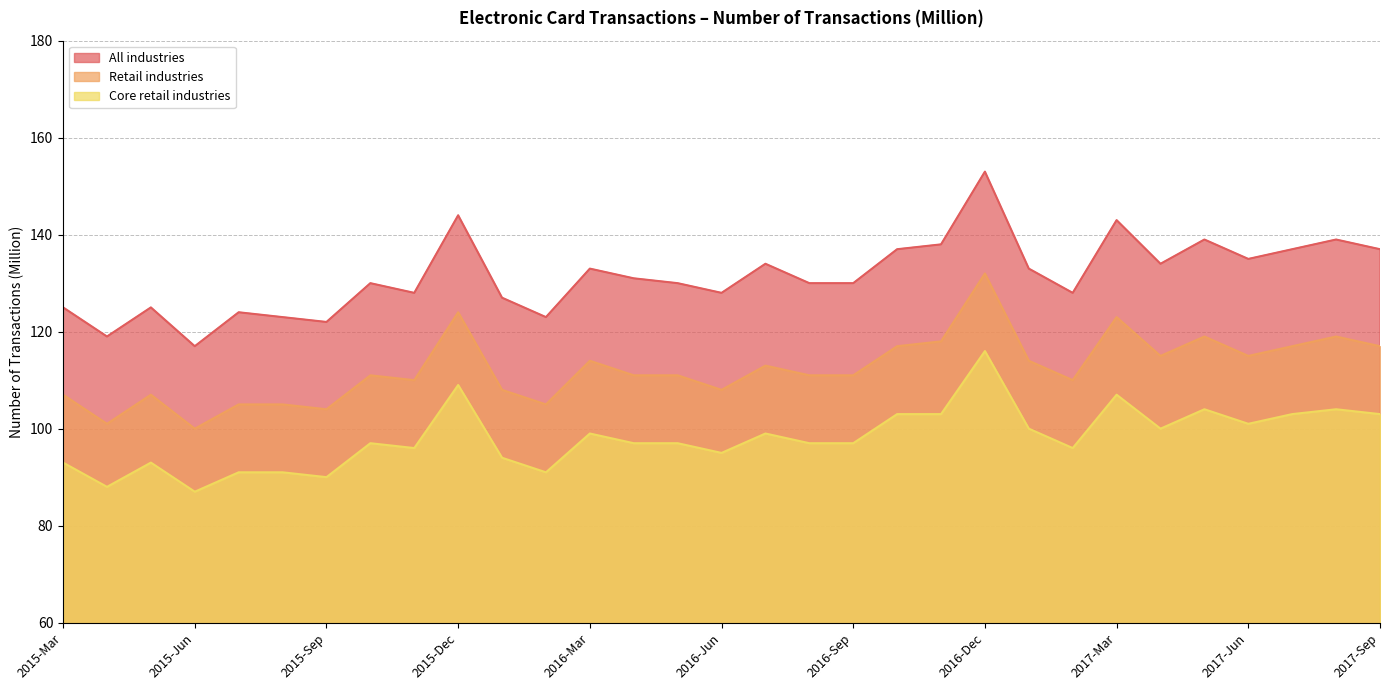

Reading left to right, extract all data points from this chart.

All industries: 2015-Mar=125	2015-Apr=119	2015-May=125	2015-Jun=117	2015-Jul=124	2015-Aug=123	2015-Sep=122	2015-Oct=130	2015-Nov=128	2015-Dec=144	2016-Jan=127	2016-Feb=123	2016-Mar=133	2016-Apr=131	2016-May=130	2016-Jun=128	2016-Jul=134	2016-Aug=130	2016-Sep=130	2016-Oct=137	2016-Nov=138	2016-Dec=153	2017-Jan=133	2017-Feb=128	2017-Mar=143	2017-Apr=134	2017-May=139	2017-Jun=135	2017-Jul=137	2017-Aug=139	2017-Sep=137
Retail industries: 2015-Mar=107	2015-Apr=101	2015-May=107	2015-Jun=100	2015-Jul=105	2015-Aug=105	2015-Sep=104	2015-Oct=111	2015-Nov=110	2015-Dec=124	2016-Jan=108	2016-Feb=105	2016-Mar=114	2016-Apr=111	2016-May=111	2016-Jun=108	2016-Jul=113	2016-Aug=111	2016-Sep=111	2016-Oct=117	2016-Nov=118	2016-Dec=132	2017-Jan=114	2017-Feb=110	2017-Mar=123	2017-Apr=115	2017-May=119	2017-Jun=115	2017-Jul=117	2017-Aug=119	2017-Sep=117
Core retail industries: 2015-Mar=93	2015-Apr=88	2015-May=93	2015-Jun=87	2015-Jul=91	2015-Aug=91	2015-Sep=90	2015-Oct=97	2015-Nov=96	2015-Dec=109	2016-Jan=94	2016-Feb=91	2016-Mar=99	2016-Apr=97	2016-May=97	2016-Jun=95	2016-Jul=99	2016-Aug=97	2016-Sep=97	2016-Oct=103	2016-Nov=103	2016-Dec=116	2017-Jan=100	2017-Feb=96	2017-Mar=107	2017-Apr=100	2017-May=104	2017-Jun=101	2017-Jul=103	2017-Aug=104	2017-Sep=103